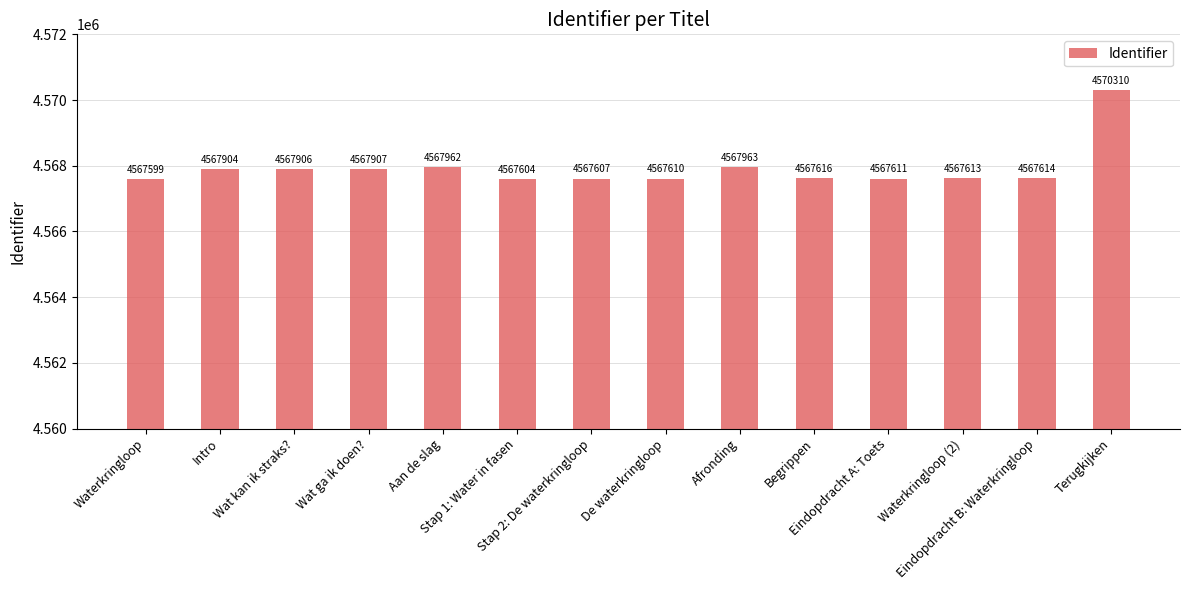

Where does the data first go above 4567616?

Intro